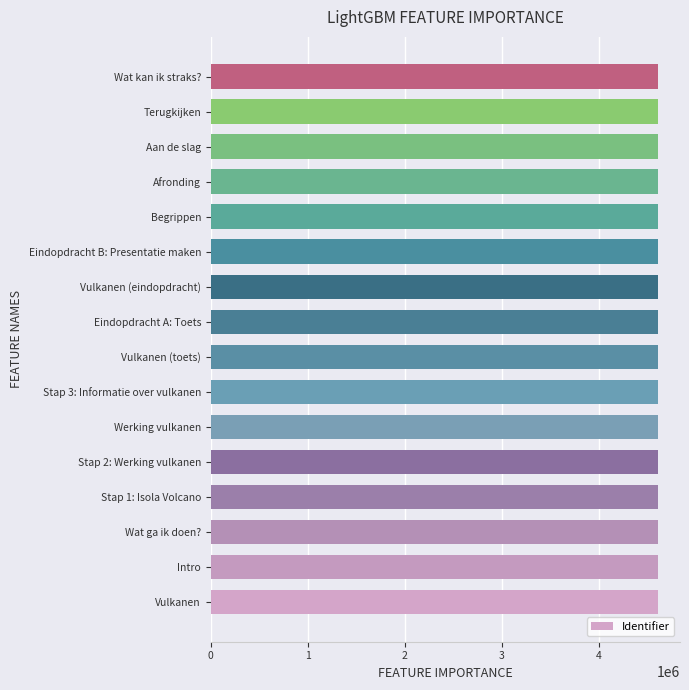

Are the bars horizontal?

Yes